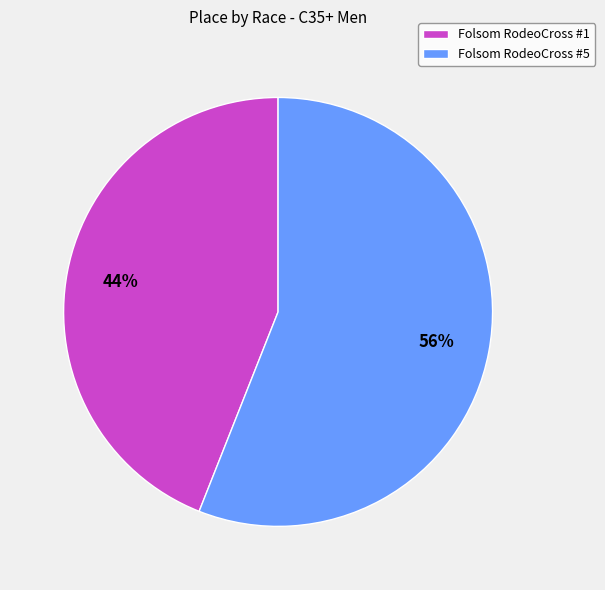

To the nearest percent, what portion does Folsom RodeoCross #1 represent?

44%